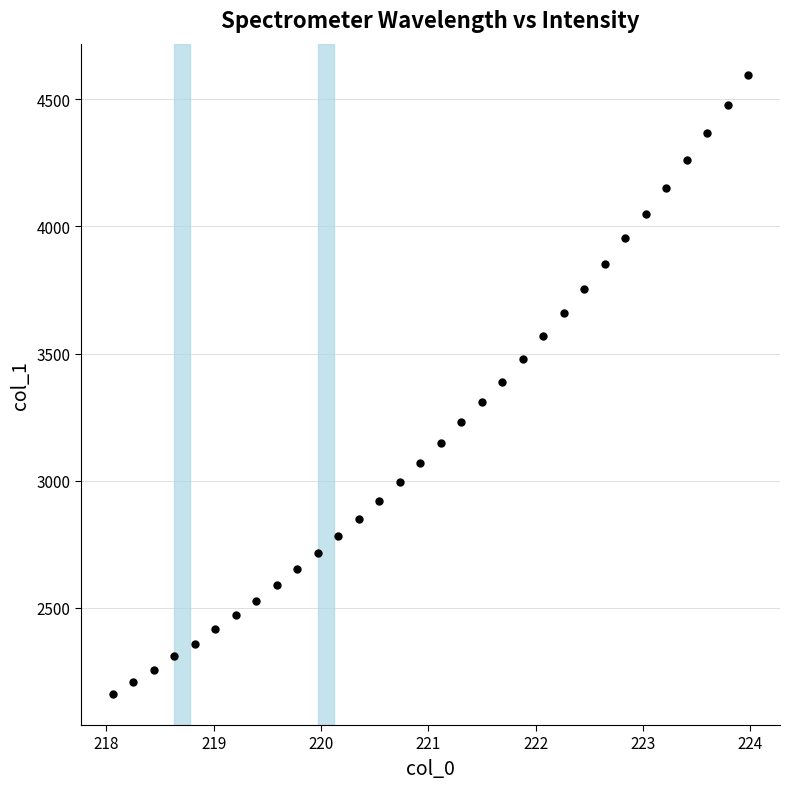

What is the range of Y values (max minus min)?

2435.9